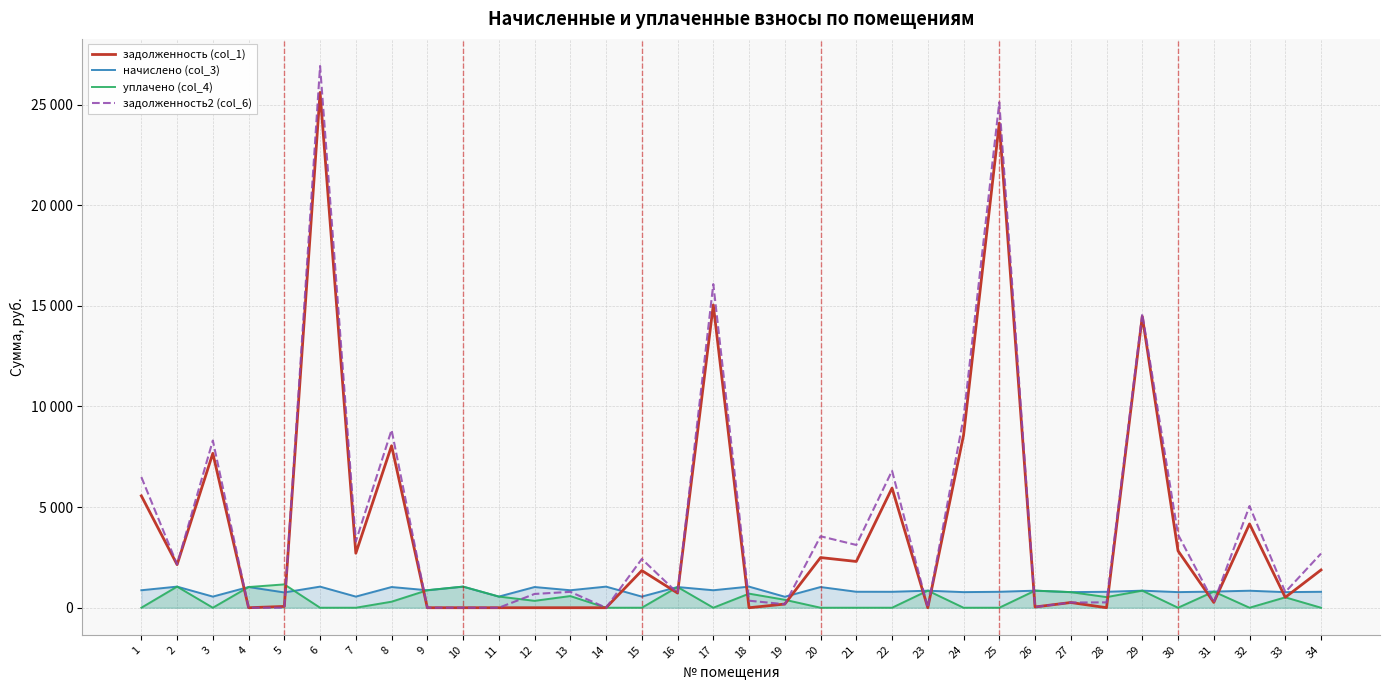

Reading left to right, extract all data points from this chart.

задолженность (col_1): 1=5559.2	2=2140.8	3=7671.3	4=0.6	5=63.9	6=25607.2	7=2707.7	8=8047.9	9=0.0	10=0.0	11=0.0	12=0.0	13=0.0	14=0.0	15=1846.9	16=728.7	17=15045.4	18=0.0	19=182.0	20=2492.8	21=2298.4	22=5945.4	23=0.0	24=8567.7	25=24081.3	26=37.4	27=258.6	28=1.8	29=14474.4	30=2828.0	31=262.2	32=4163.6	33=515.9	34=1877.2
начислено (col_3): 1=868.6	2=1048.9	3=553.6	4=1028.9	5=759.4	6=1048.9	7=553.6	8=1028.9	9=868.6	10=1048.9	11=553.6	12=1028.9	13=868.6	14=1048.9	15=553.6	16=1028.9	17=868.6	18=1048.9	19=546.3	20=1028.9	21=794.0	22=792.1	23=846.8	24=775.7	25=792.1	26=848.6	27=775.7	28=792.1	29=848.6	30=775.7	31=803.1	32=845.0	33=775.7	34=792.1
уплачено (col_4): 1=0.0	2=1050.0	3=0.0	4=1028.0	5=1160.0	6=0.0	7=0.0	8=300.0	9=870.0	10=1050.0	11=555.0	12=343.0	13=580.0	14=0.0	15=0.0	16=1028.9	17=0.0	18=700.0	19=394.7	20=0.0	21=0.0	22=0.0	23=849.0	24=0.0	25=0.0	26=849.0	27=775.7	28=528.0	29=849.0	30=0.0	31=803.5	32=0.0	33=517.0	34=0.0
задолженность2 (col_6): 1=6492.4	2=2155.5	3=8308.0	4=1.5	5=0.0	6=26919.0	7=3291.1	8=8832.8	9=0.0	10=0.0	11=0.0	12=684.3	13=788.7	14=0.0	15=2421.6	16=729.4	17=16079.5	18=348.9	19=173.3	20=3549.9	21=3118.6	22=6806.1	23=0.0	24=9435.3	25=25113.2	26=37.0	27=258.6	28=265.9	29=14604.5	30=3636.4	31=262.3	32=5052.3	33=775.5	34=2689.8